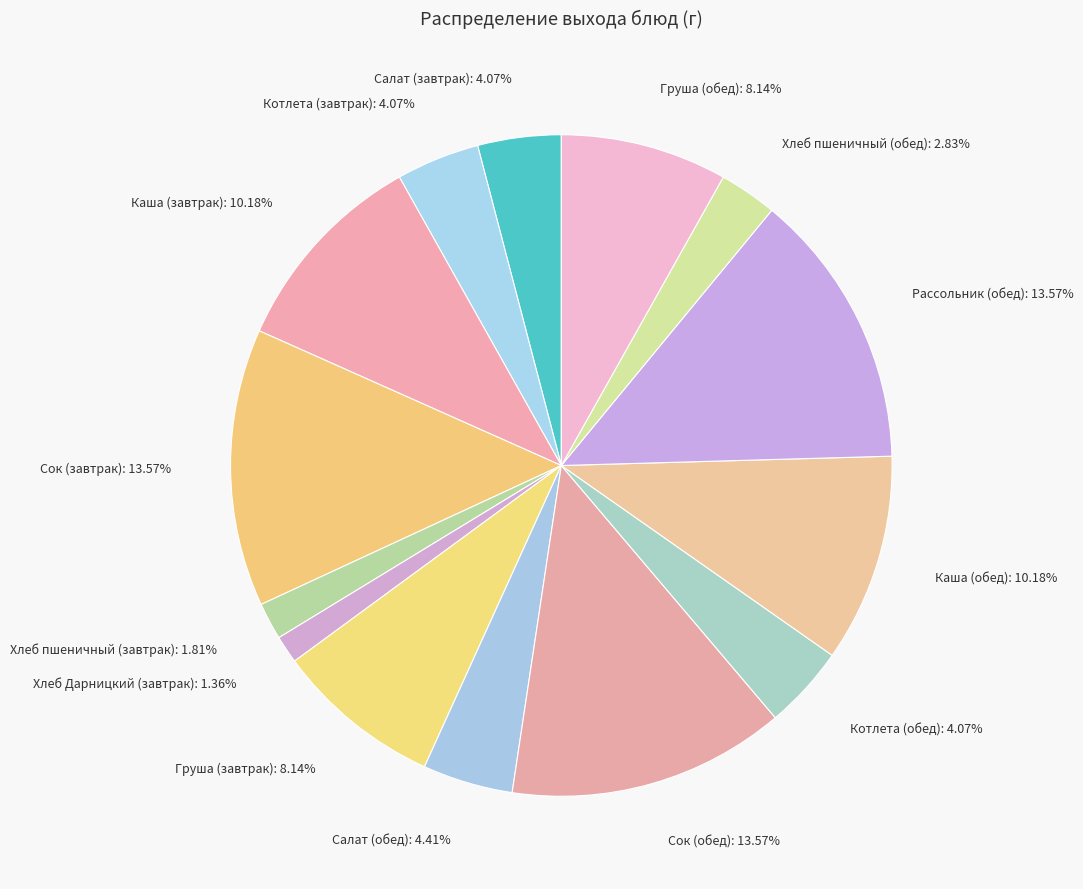

Count the number of slices in the pie.

14